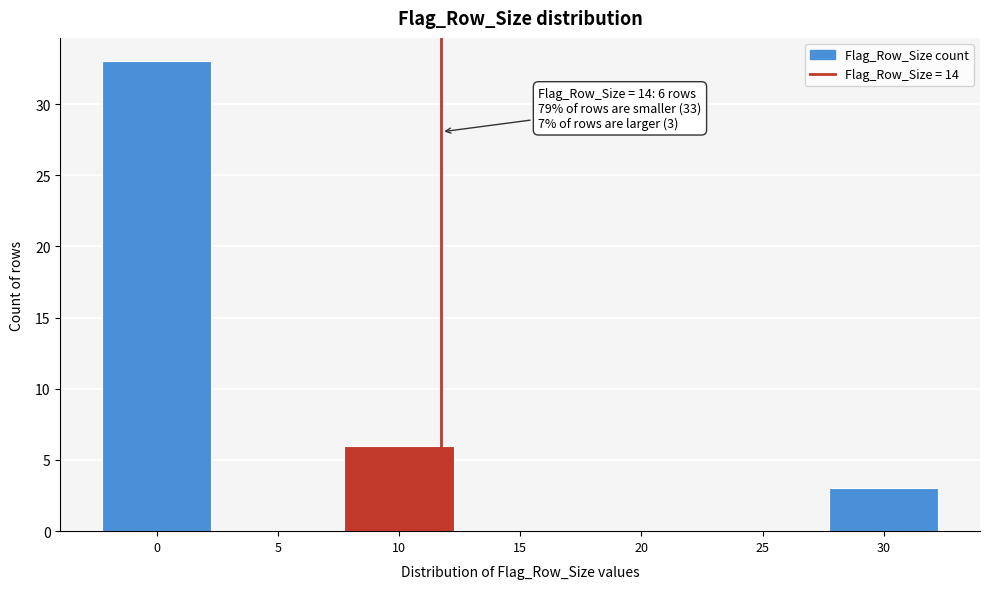

Reading left to right, what are all the values shown in this chart?

0=33	5=0	10=6	15=0	20=0	25=0	30=3